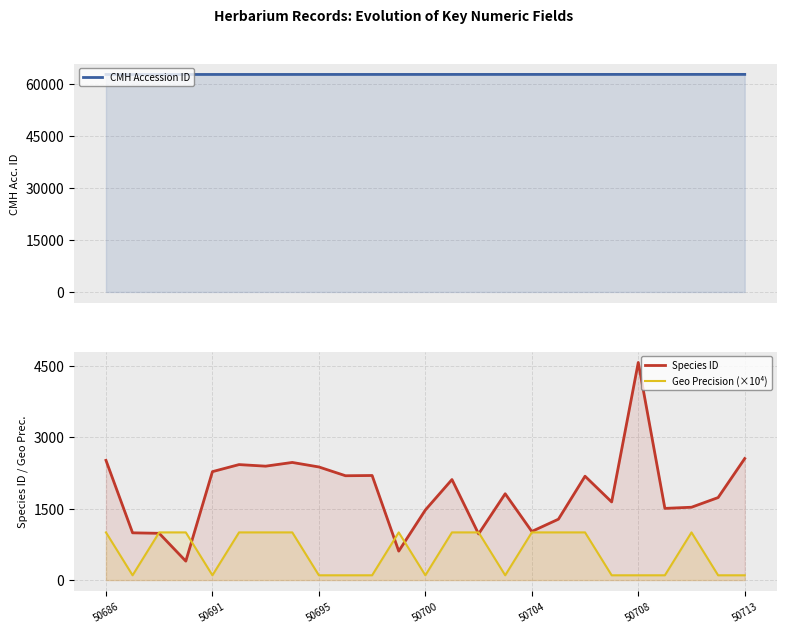

Does the chart display data point markers on the line(s)?

No